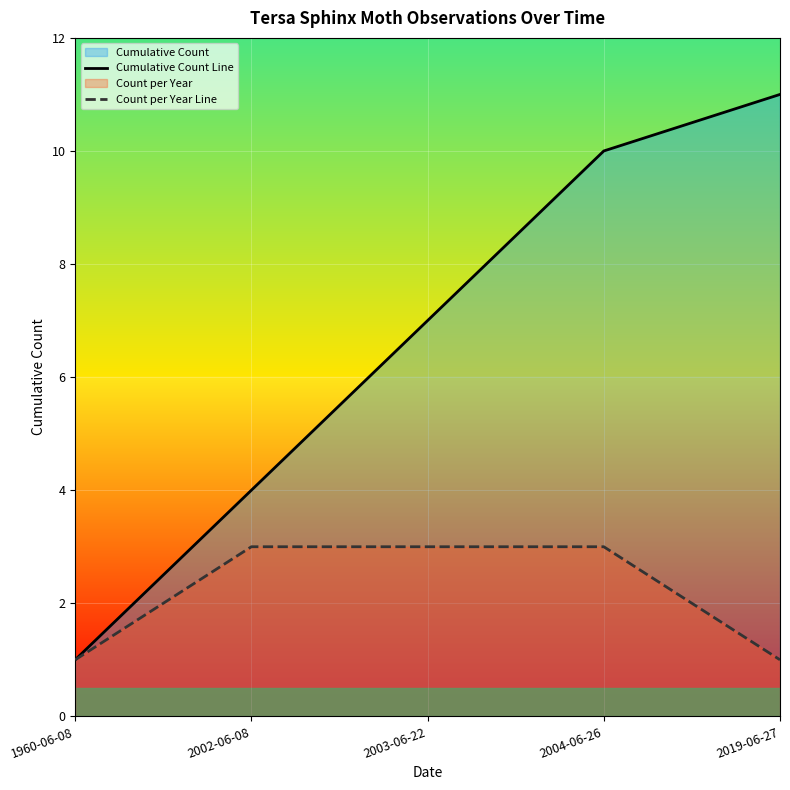

Which series has the largest total across all categories?

Cumulative Count Line